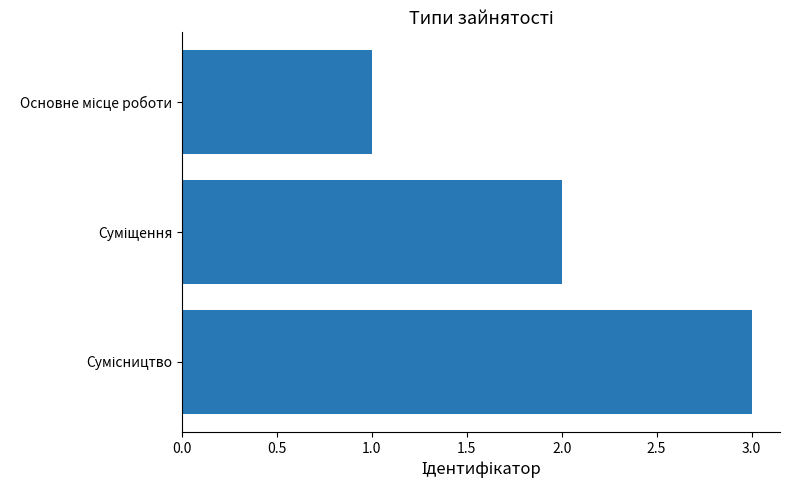

What is the greatest value displayed?

3